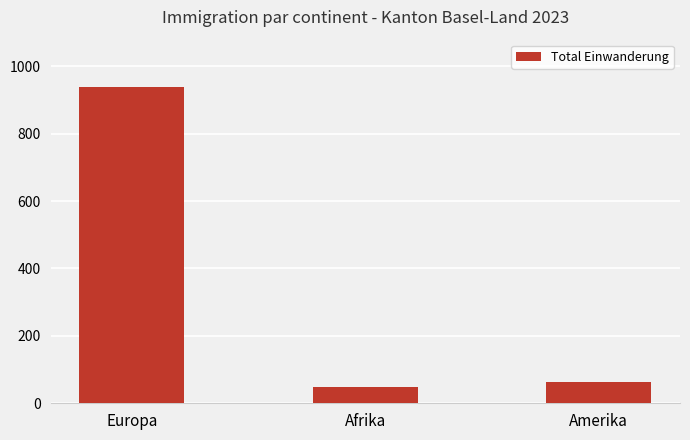

What is the approximate value at Europa?

938